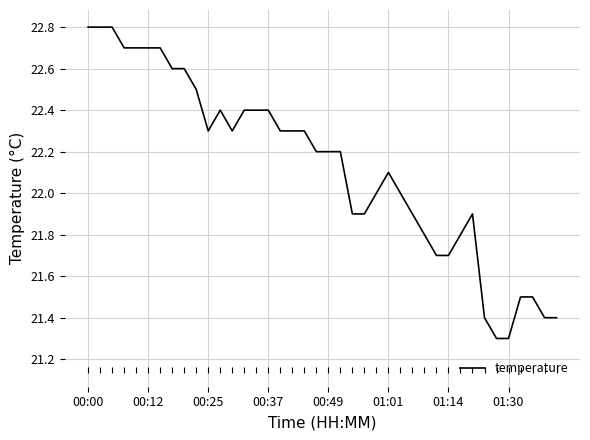

What is the difference between the second highest and minimum values?

1.5